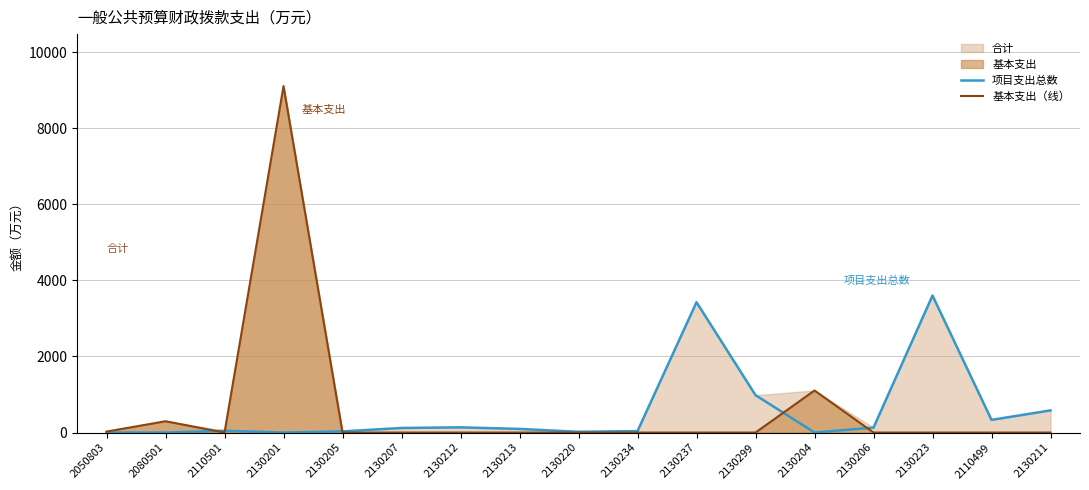

Which series ends up on top after the final intersection of 项目支出总数 and 基本支出（线）?

项目支出总数